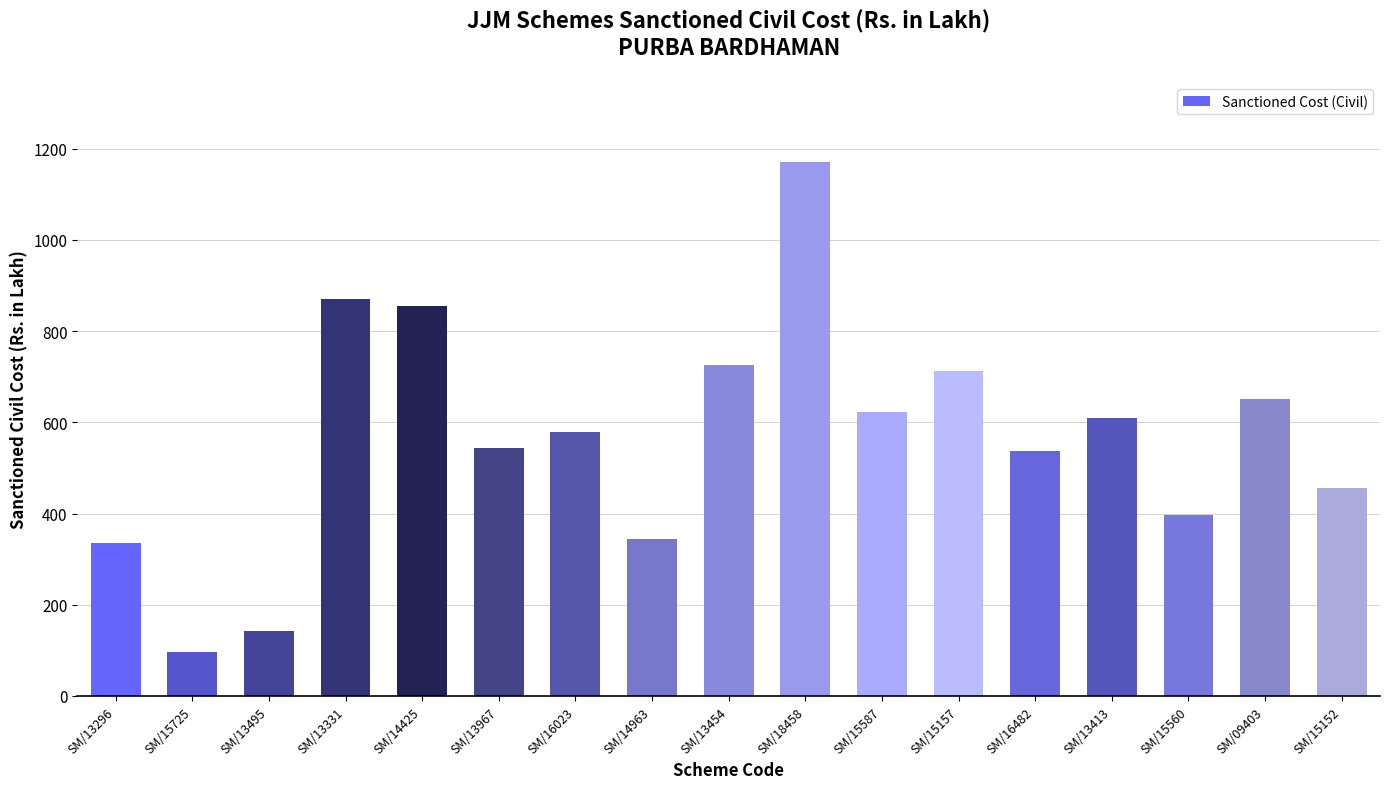

What is the average value?

567.6